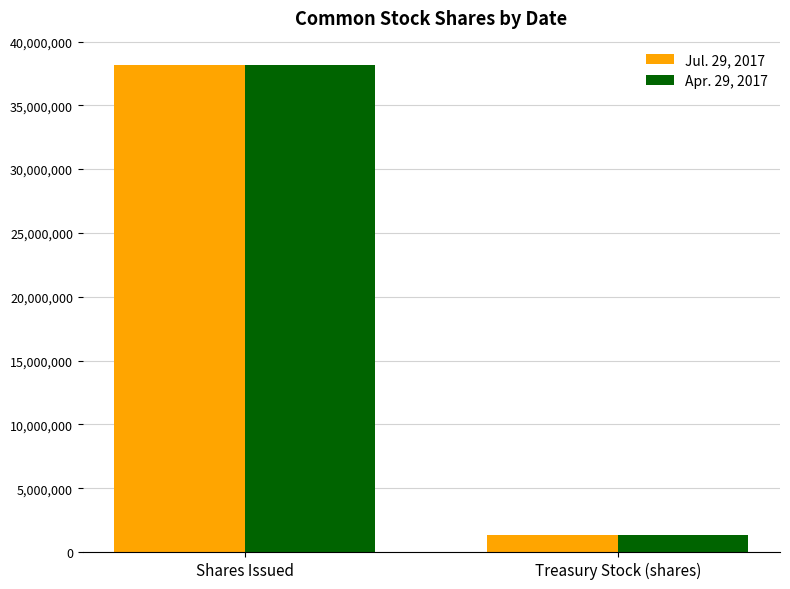

How many Jul. 29, 2017 values are between 1346624 and 38157477?

2